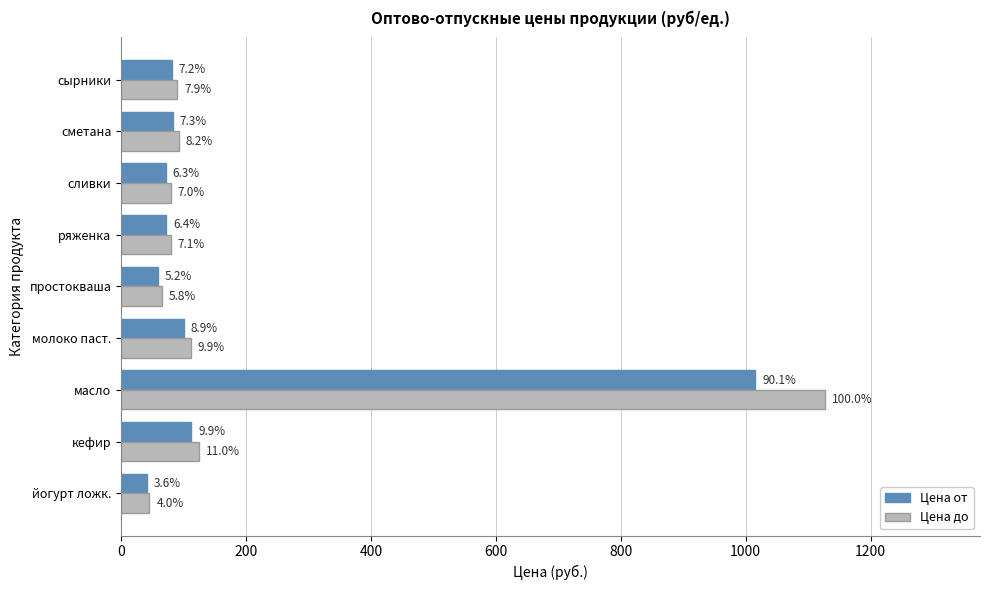

What is the greatest value displayed?

1127.3